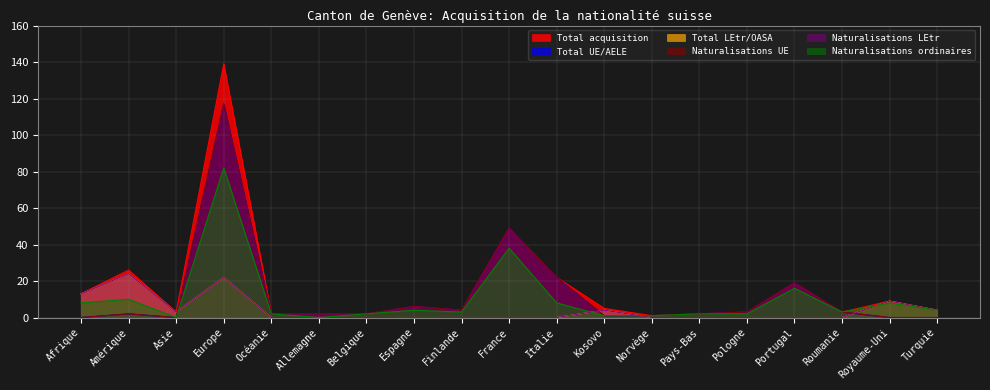

True or false: Total UE/AELE has a value of 0 at Turquie.

True